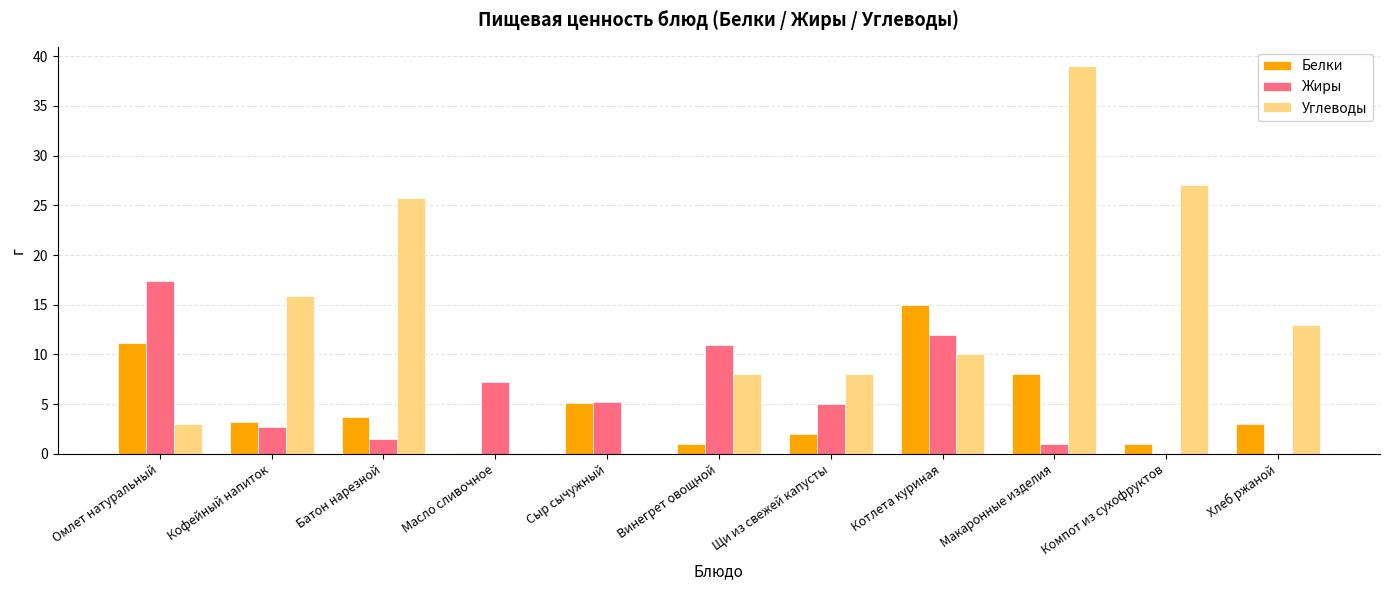

Is the value of Жиры at Масло сливочное greater than the value of Белки at Котлета куриная?

No